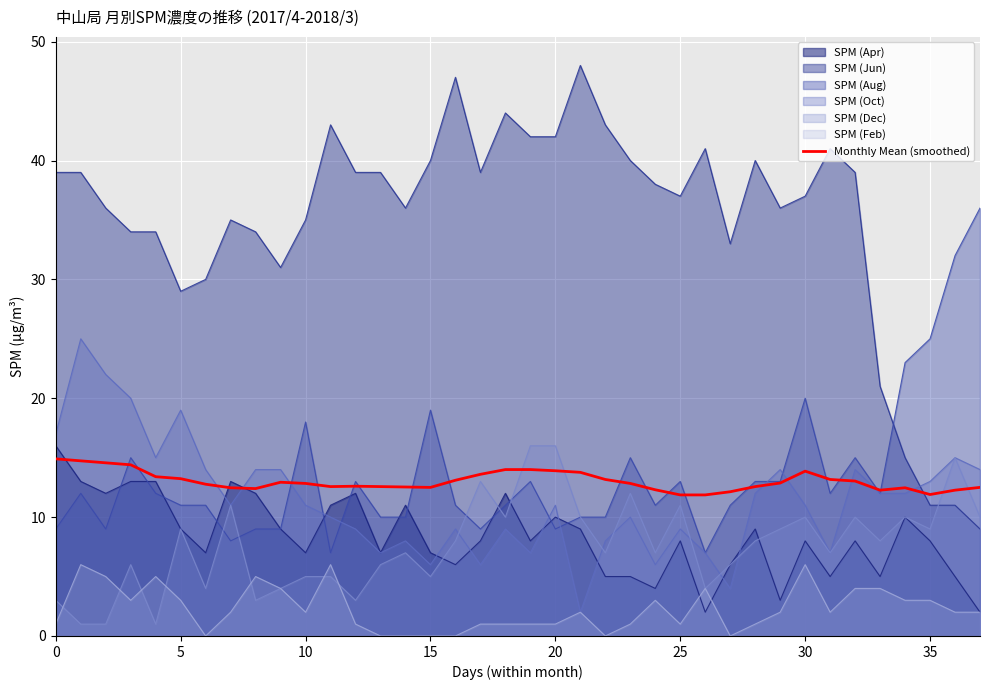

What is the label of the 11th point from the left?

10